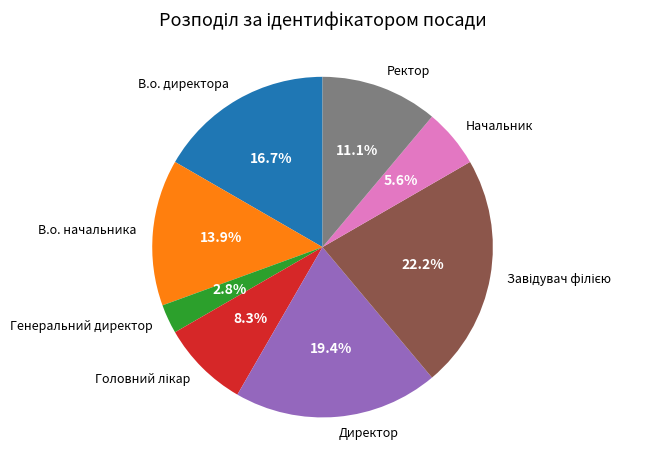

The Генеральний директор slice represents 3% of the pie. True or false?

True